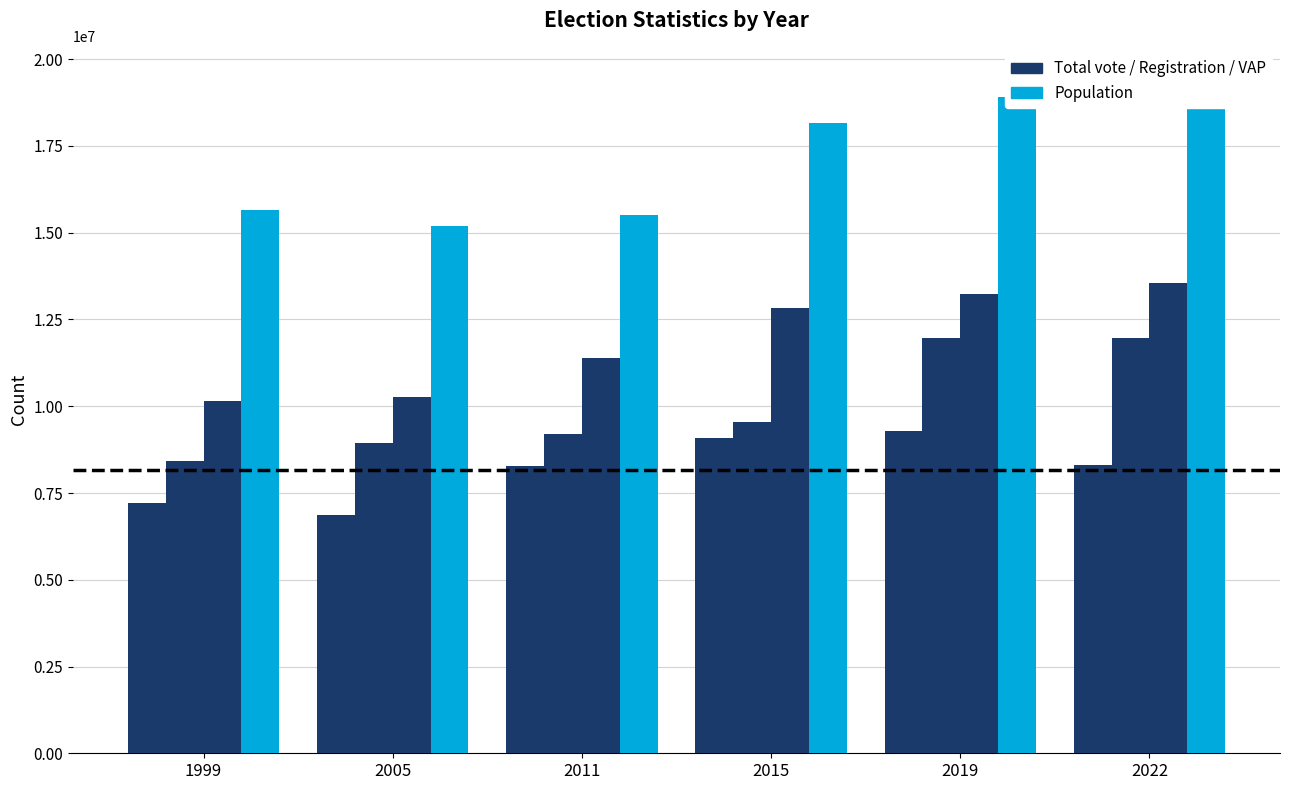

True or false: Population has a value of 18157122 at 2015.

True